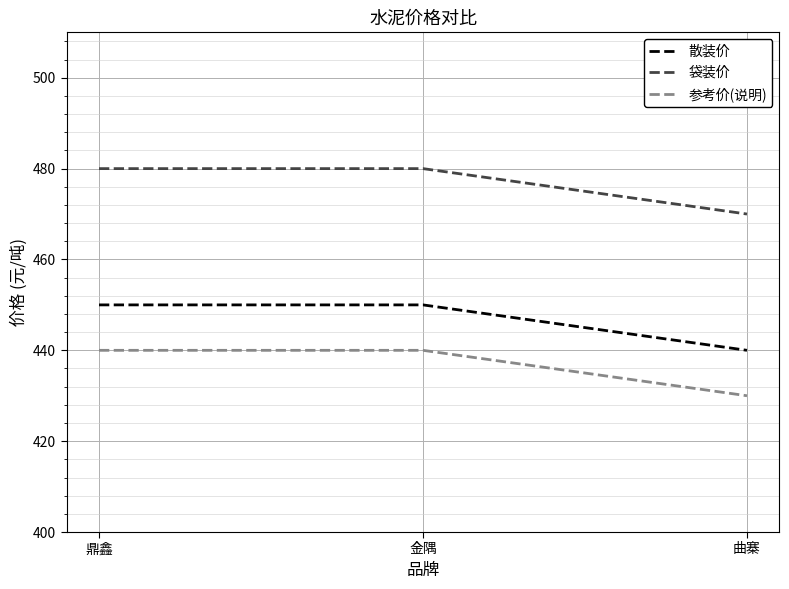

The value of 参考价(说明) at 鼎鑫 is 440. True or false?

True